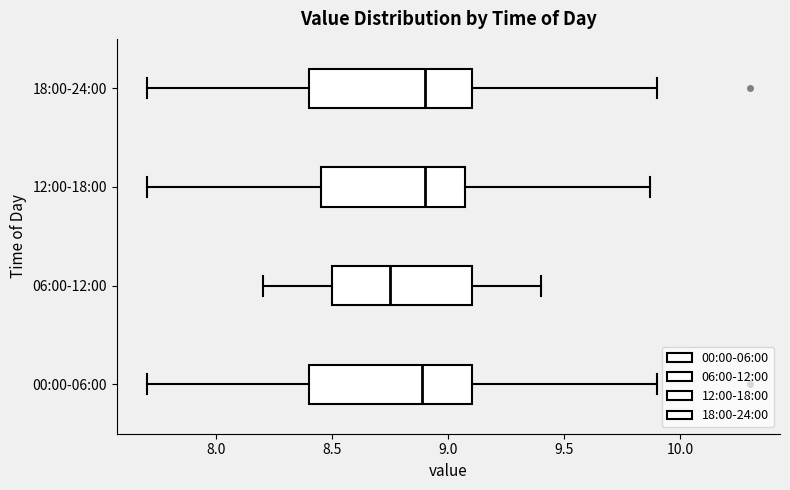

Reading bottom to top, read every box against the x-axis: the position of its median line, the range the box covers, and the ends of its whiskers. The values are not printed on the chart, so give them approximately, as read against the axis.

00:00-06:00: median 8.90, box 8.40 to 9.10, whiskers 7.70 to 9.90
06:00-12:00: median 8.75, box 8.50 to 9.10, whiskers 8.20 to 9.40
12:00-18:00: median 8.90, box 8.45 to 9.05, whiskers 7.70 to 9.85
18:00-24:00: median 8.90, box 8.40 to 9.10, whiskers 7.70 to 9.90